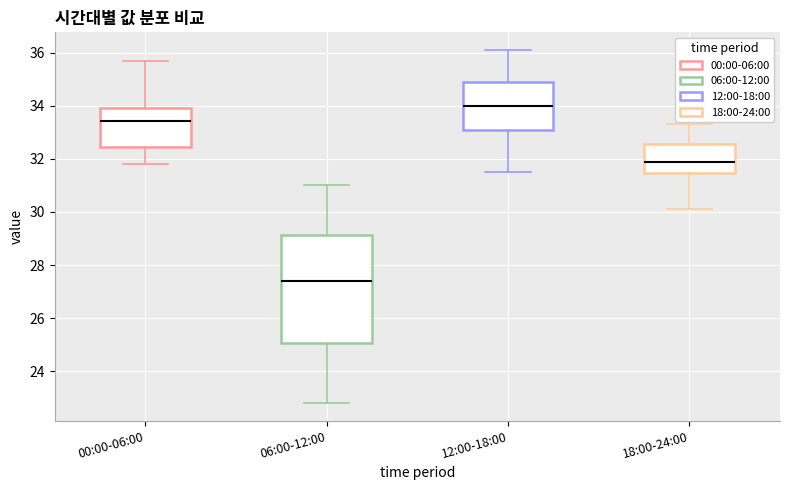

Which box's median line is the highest?

12:00-18:00